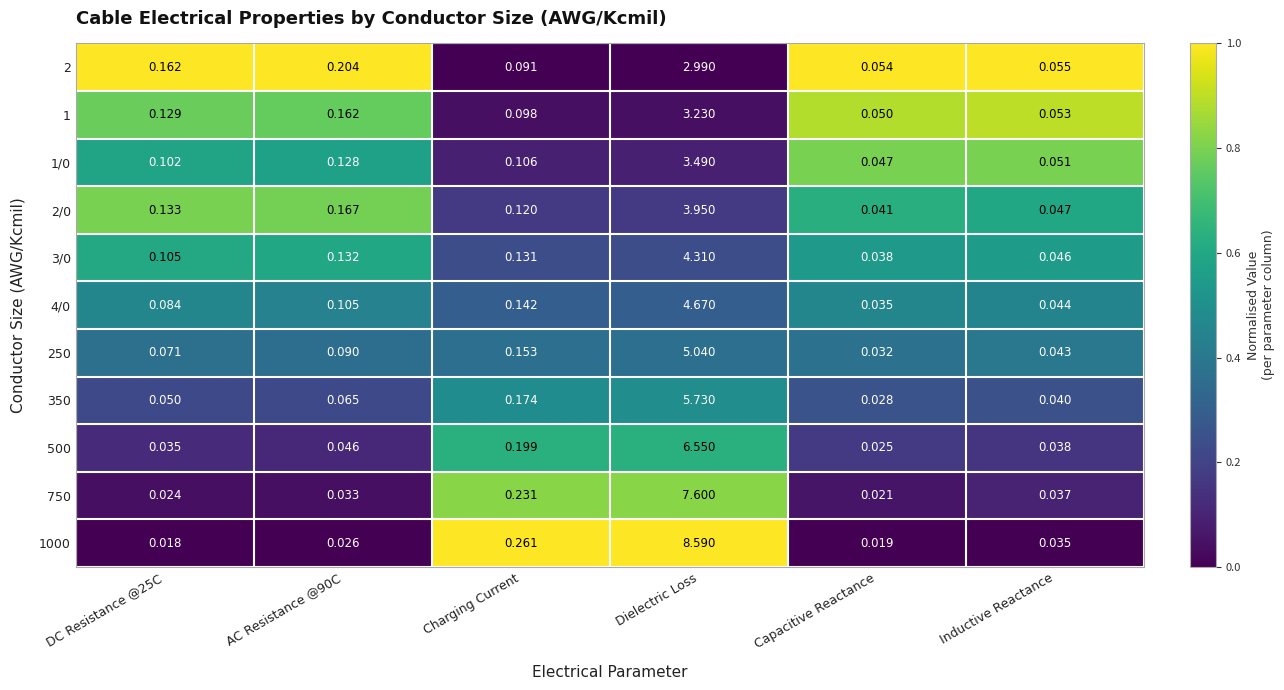

At which label does 1 reach its minimum?

Capacitive Reactance